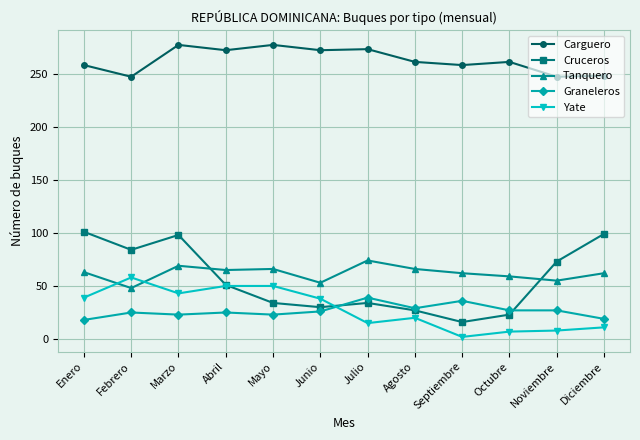

At Mayo, list the series in order from largest to smallest.

Carguero, Tanquero, Yate, Cruceros, Graneleros